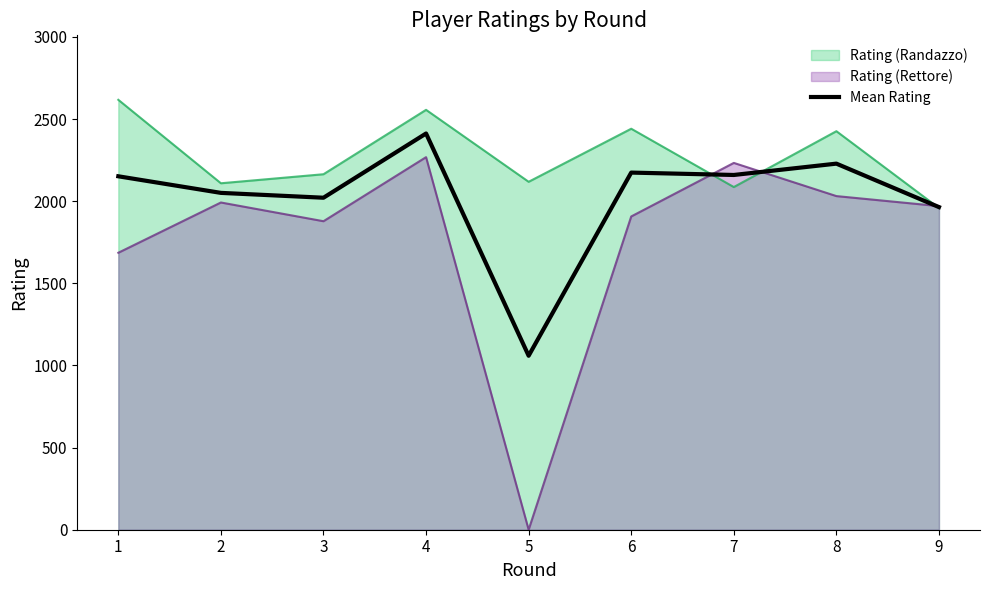

What is the greatest value displayed?

2617.0